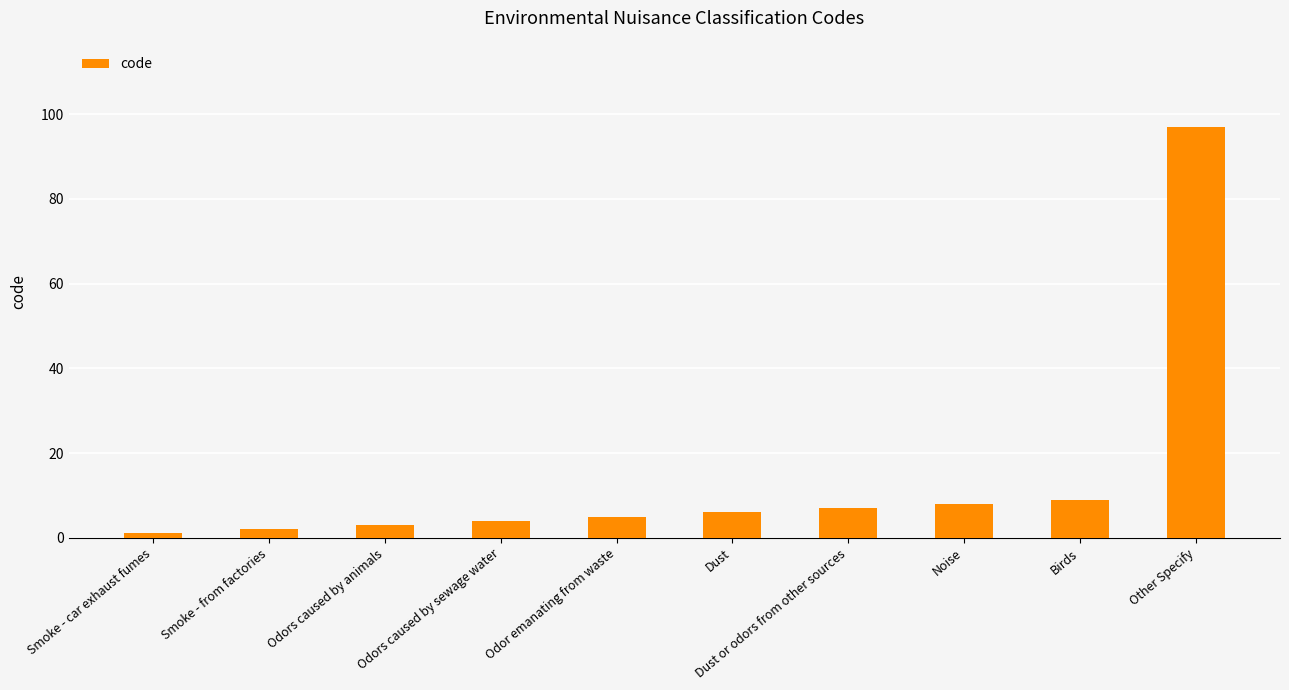

The chart shows a value of 2 at Smoke - from factories. True or false?

True